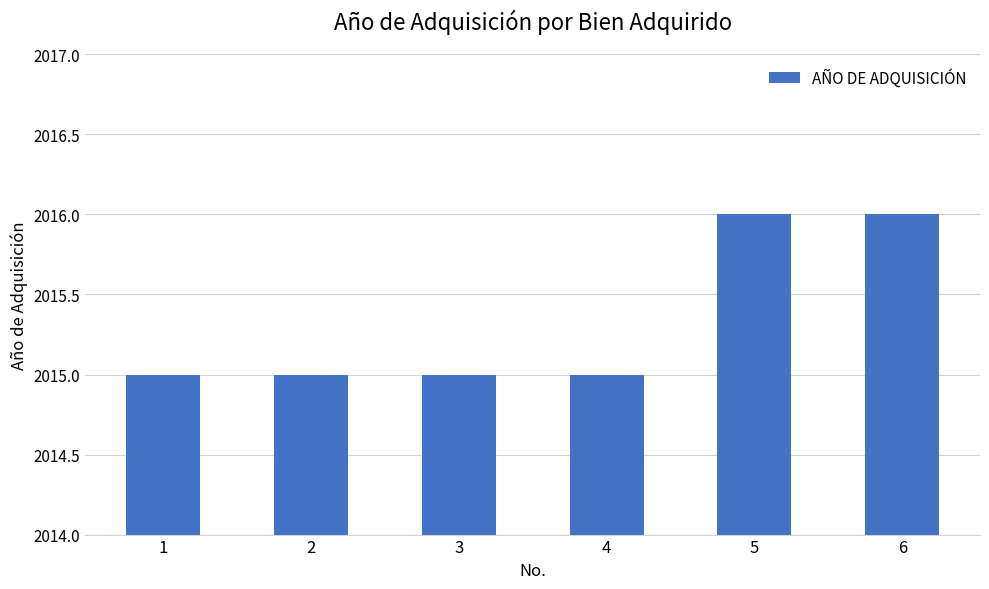

What is the smallest value displayed?

2015